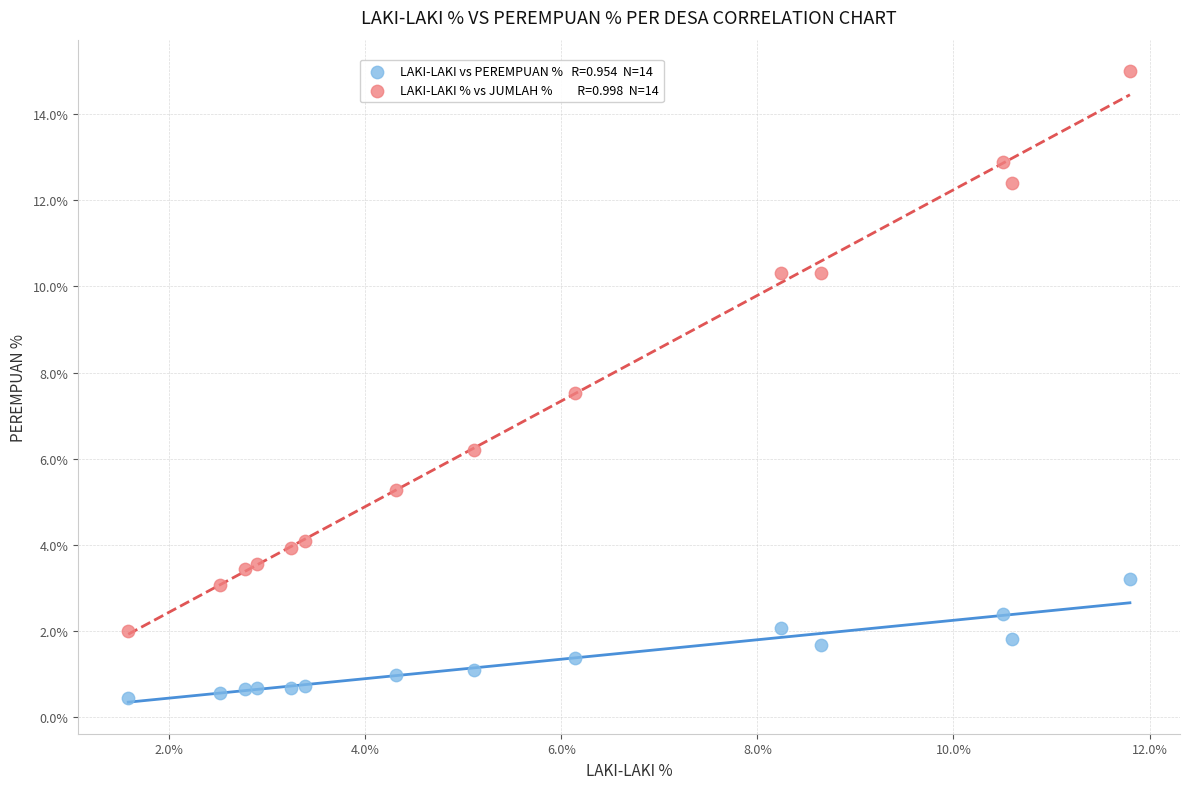

Across all data points, what is the range of Y values (max minus min)?

14.6